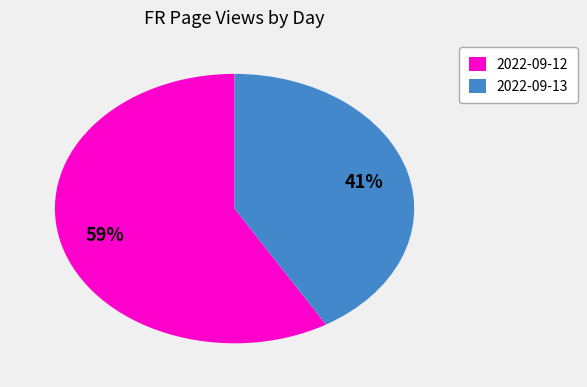

Count the number of slices in the pie.

2